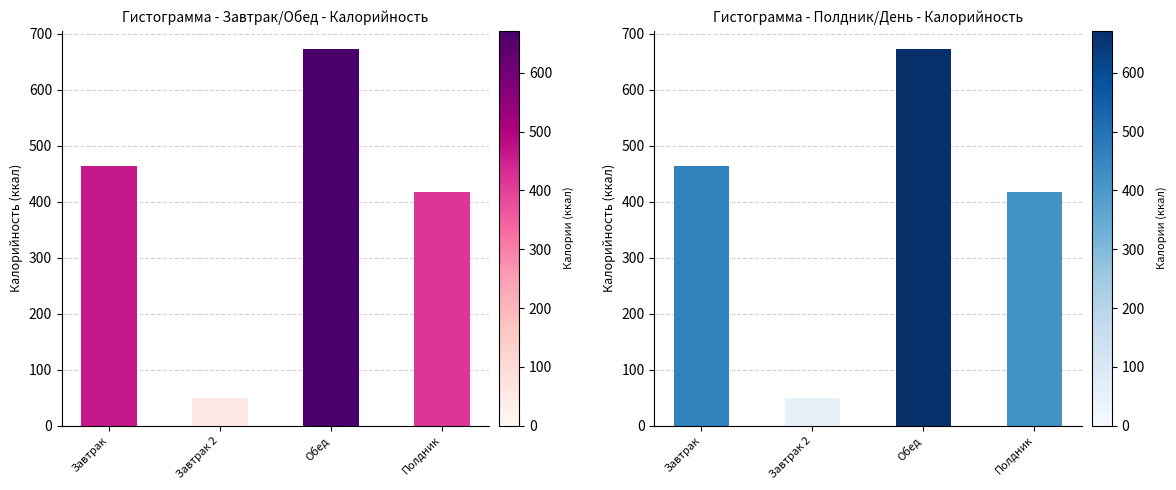

List the labels in order of value, smallest first.

Завтрак 2, Полдник, Завтрак, Обед